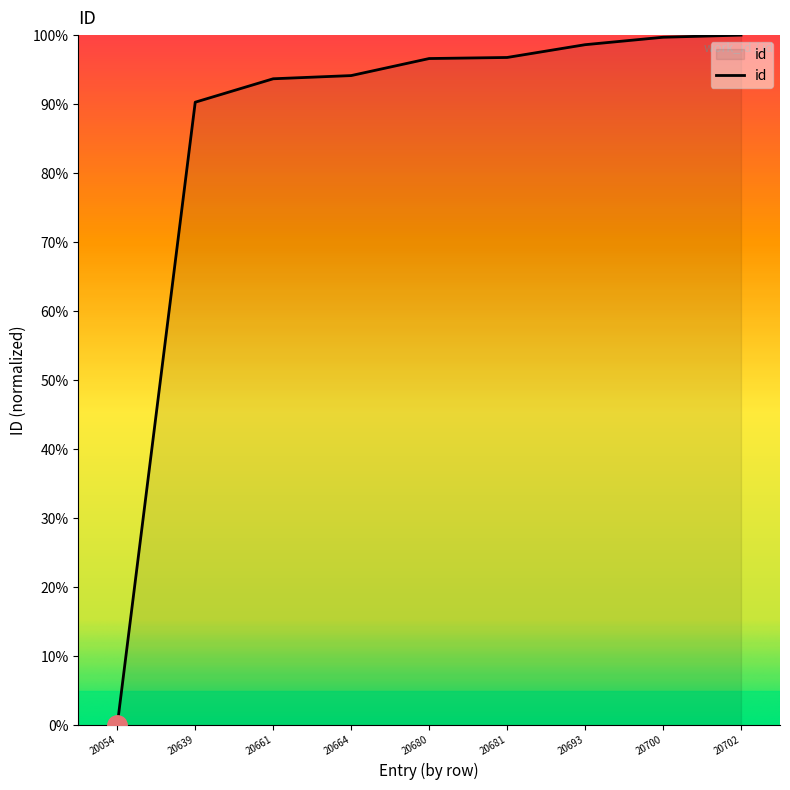

At which label is the value closest to 50?

20639